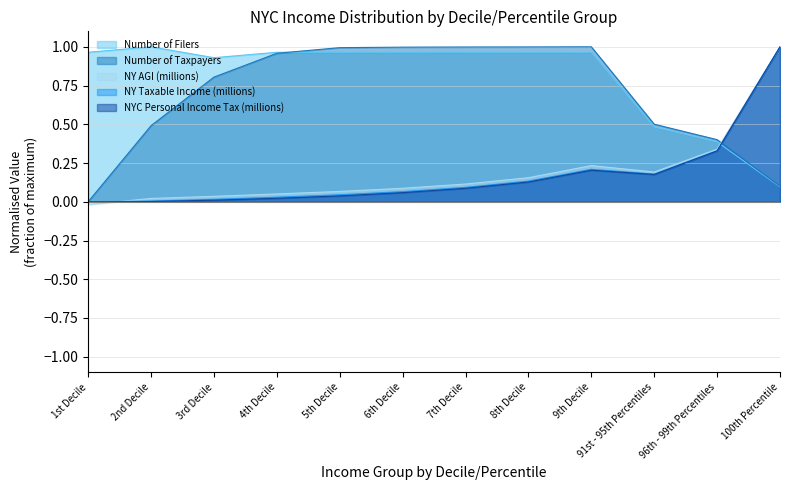

Does the chart display data point markers on the line(s)?

No